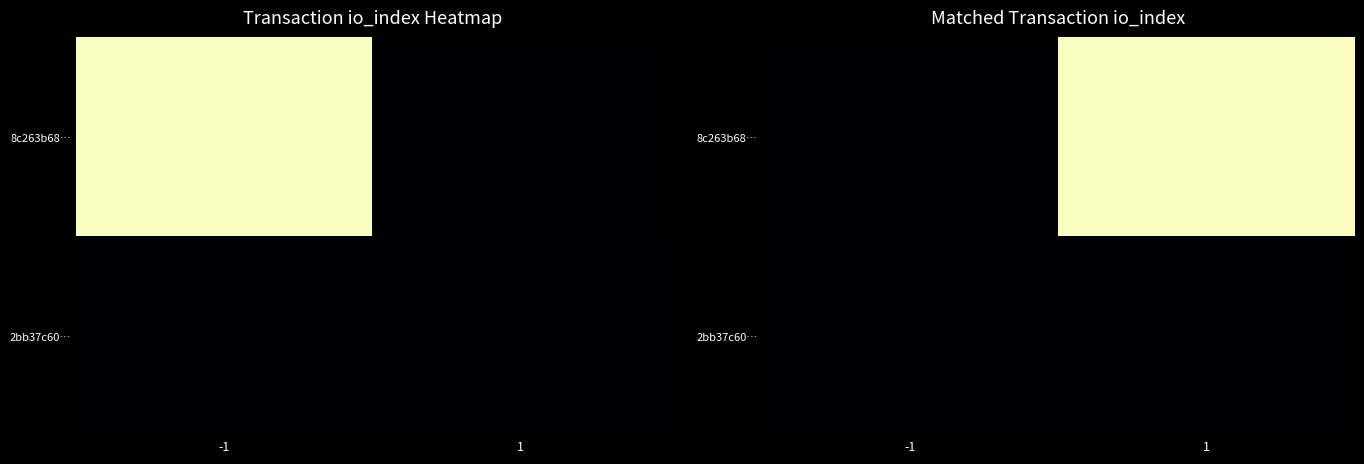

True or false: 8c263b68… has a value of -992 at -1.

False